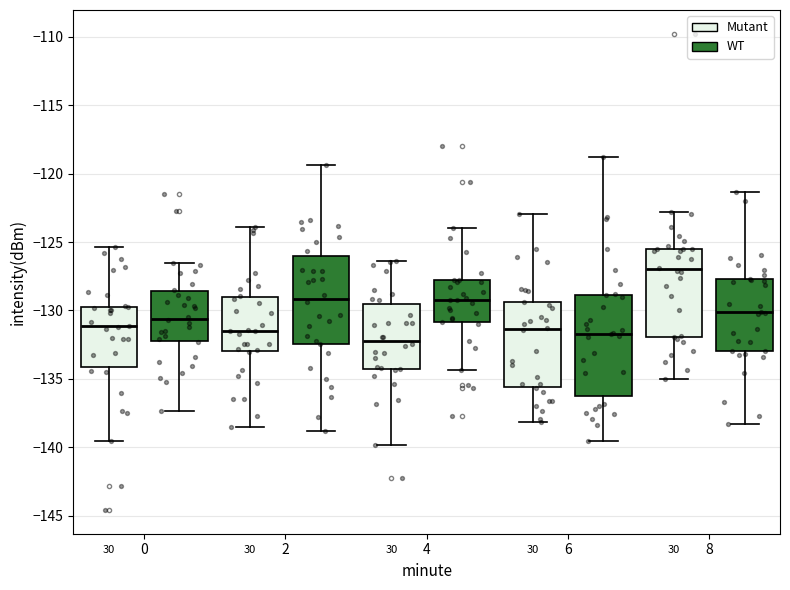

Reading left to right, transcribe this box plot: for each box, give where its median line is, the range the box spans, and where its two whiskers end, as read against the y-axis. The values are not printed on the chart, so give them approximately, as read against the axis.

0 (Mutant): median -131.0, box -134.0 to -129.5, whiskers -139.5 to -125.5
0 (WT): median -130.5, box -132.0 to -128.5, whiskers -137.5 to -126.5
2 (Mutant): median -131.5, box -133.0 to -129.0, whiskers -138.5 to -124.0
2 (WT): median -129.0, box -132.5 to -126.0, whiskers -139.0 to -119.5
4 (Mutant): median -132.0, box -134.5 to -129.5, whiskers -140.0 to -126.5
4 (WT): median -129.0, box -131.0 to -128.0, whiskers -134.5 to -124.0
6 (Mutant): median -131.5, box -135.5 to -129.5, whiskers -138.0 to -123.0
6 (WT): median -131.5, box -136.5 to -129.0, whiskers -139.5 to -119.0
8 (Mutant): median -127.0, box -132.0 to -125.5, whiskers -135.0 to -123.0
8 (WT): median -130.0, box -133.0 to -127.5, whiskers -138.5 to -121.5